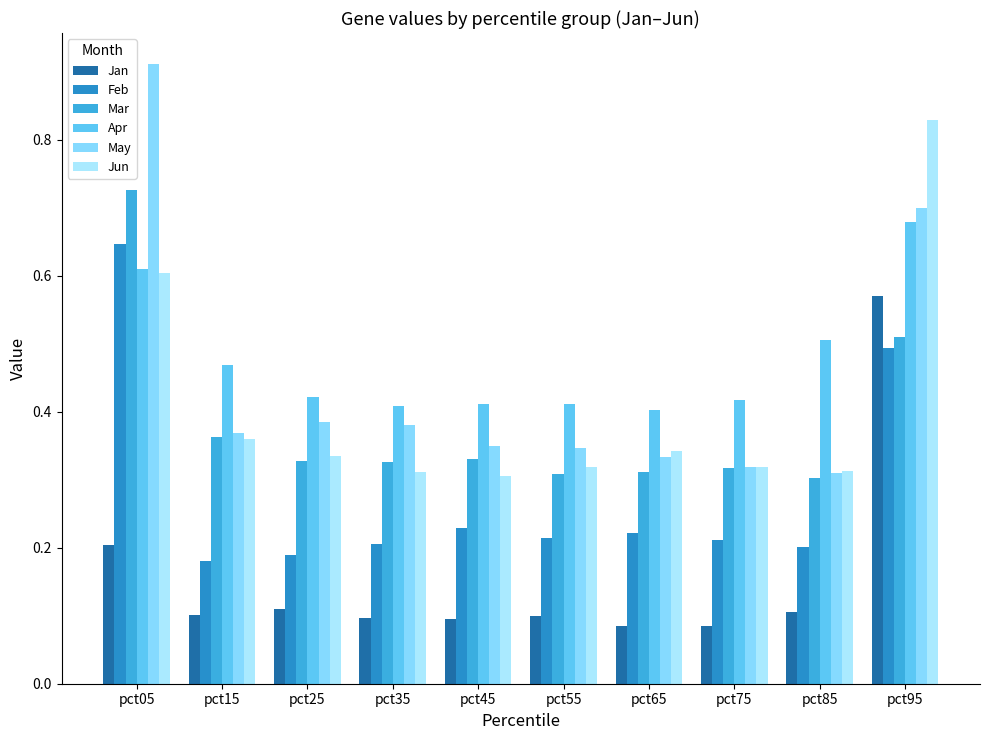

At which label does Jan reach its peak?

pct95